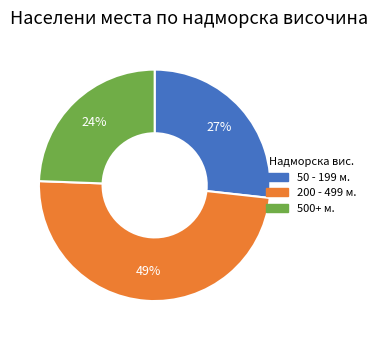

Is there a majority slice in this chart?

No